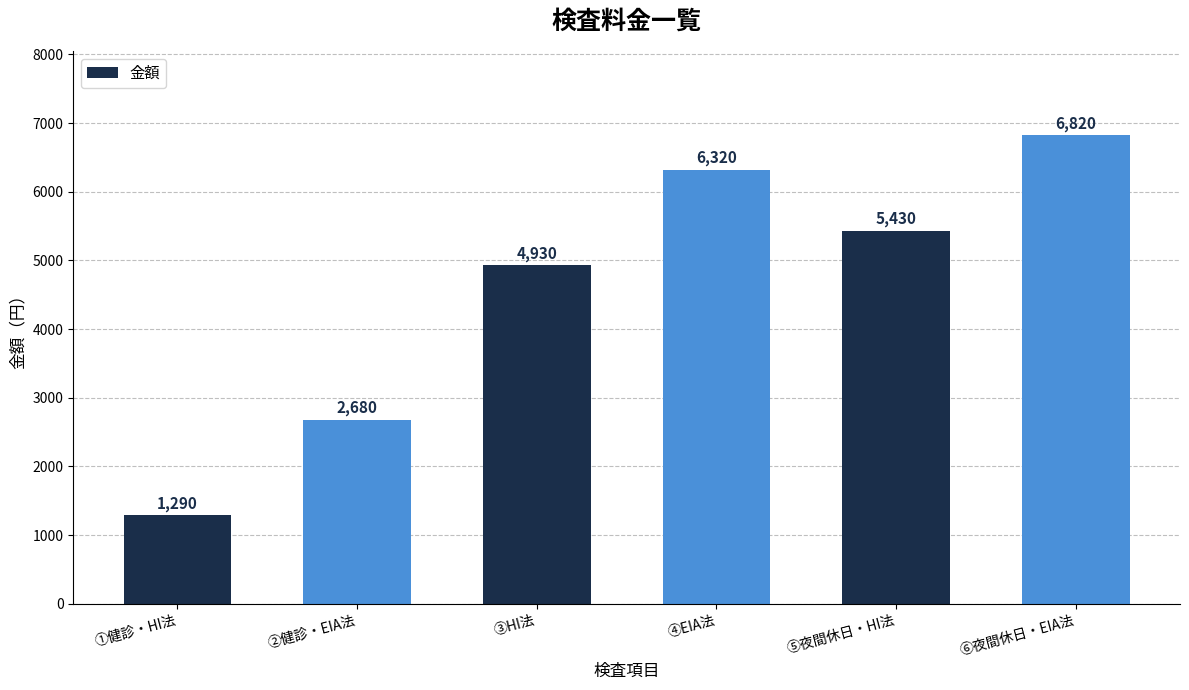

How many categories are shown in the chart?

6